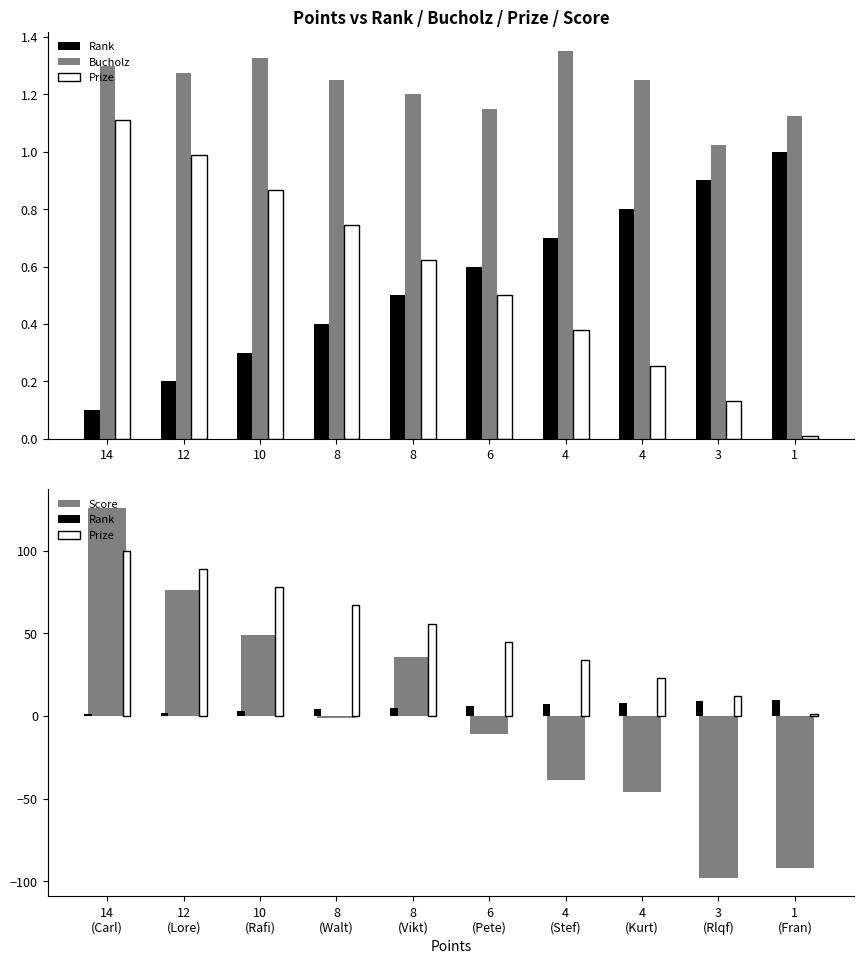

Rank the categories by Bucholz value from lowest to highest.

3, 1, 6, 8, 8, 4, 12, 14, 10, 4